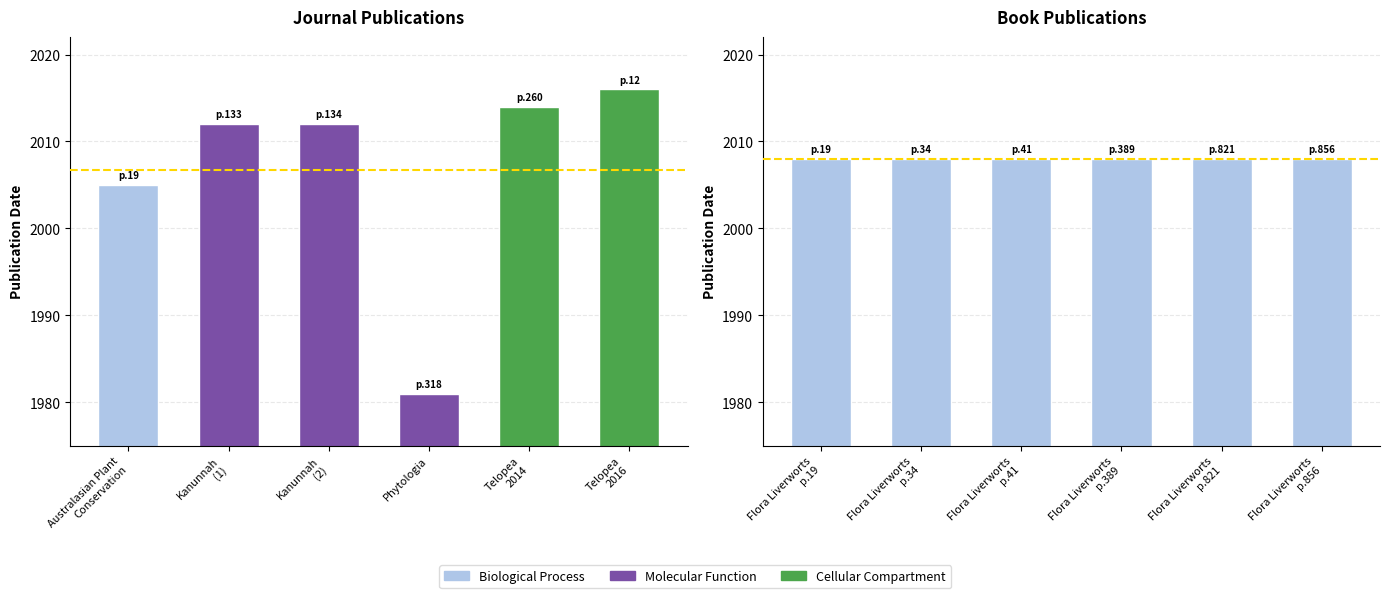

What is the sum of the Journal values at Kanunnah
(2) and Telopea
2016?

4028